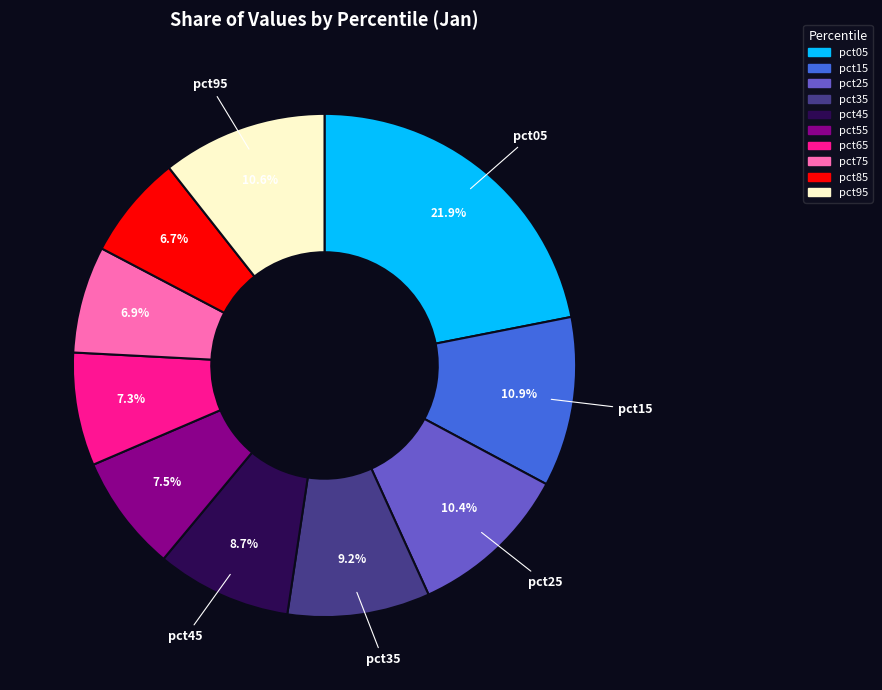

Which slice is the largest?

pct05